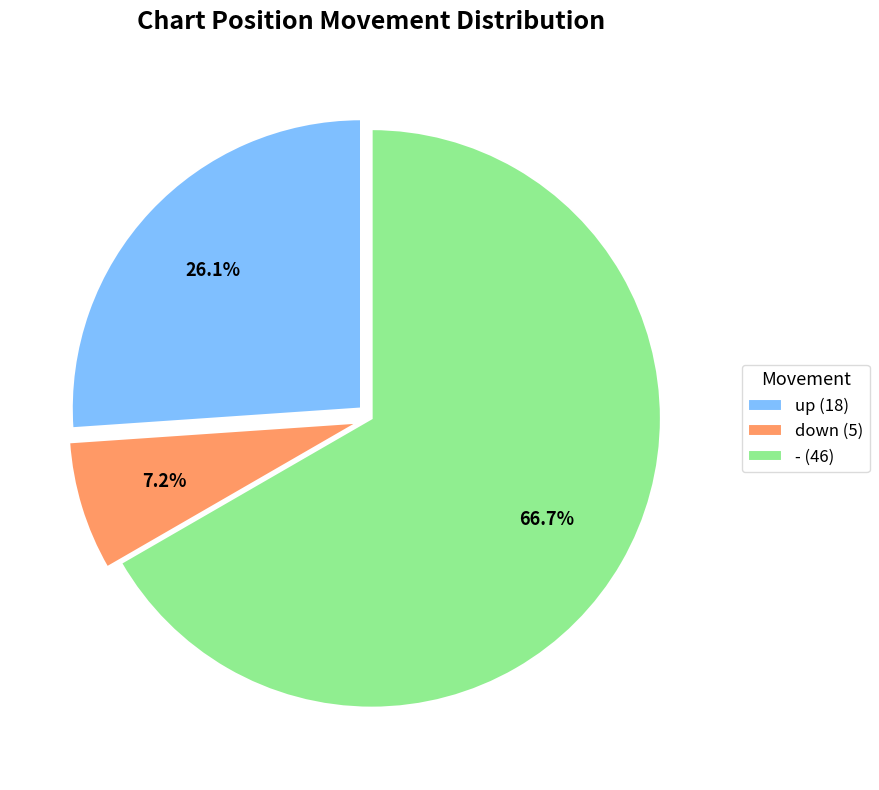

What percentage is NOT represented by down?

92.8%